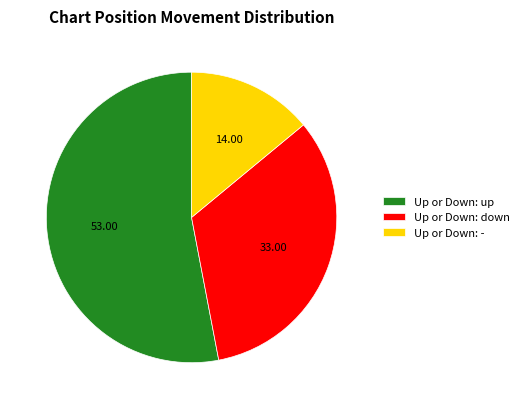

How many slices are in this pie chart?

3